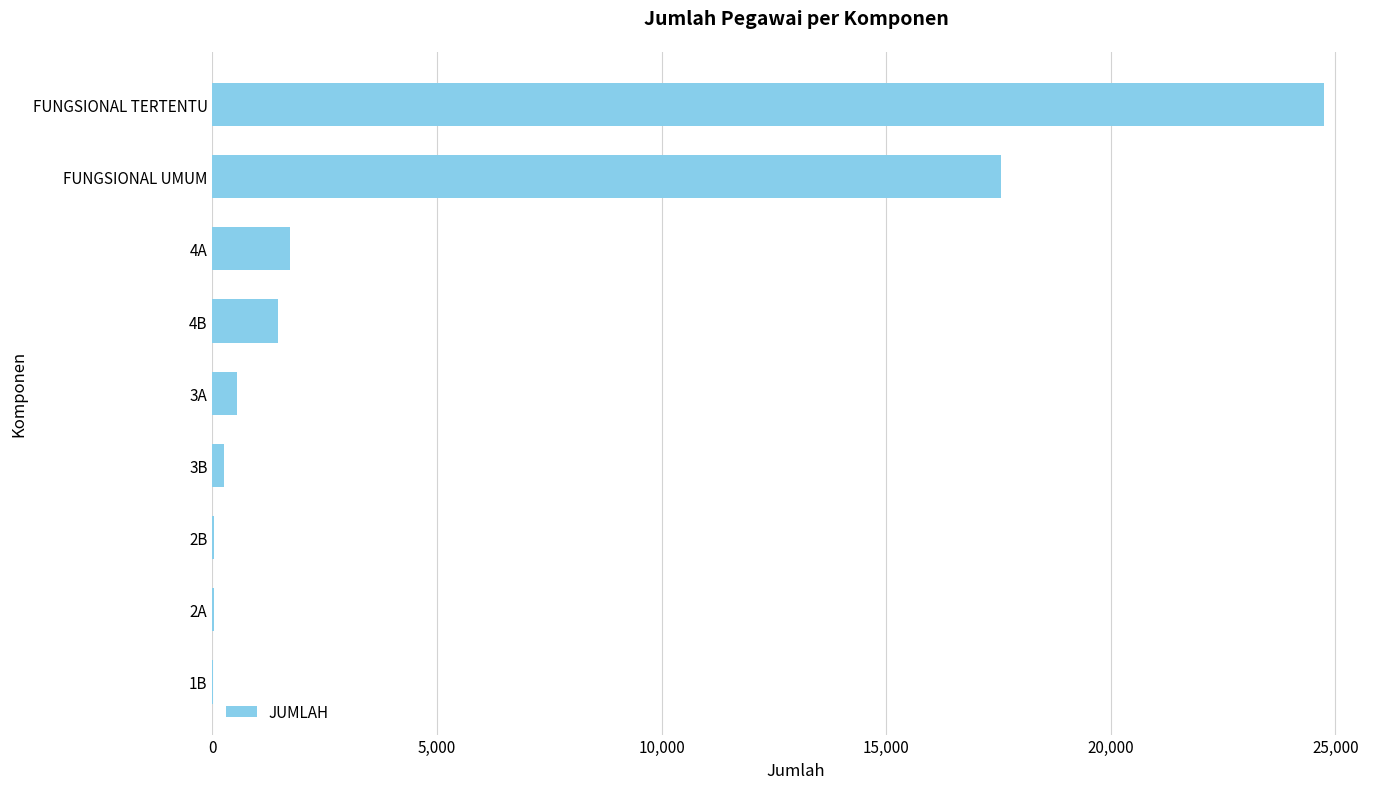

What is the maximum value shown in the chart?

24758